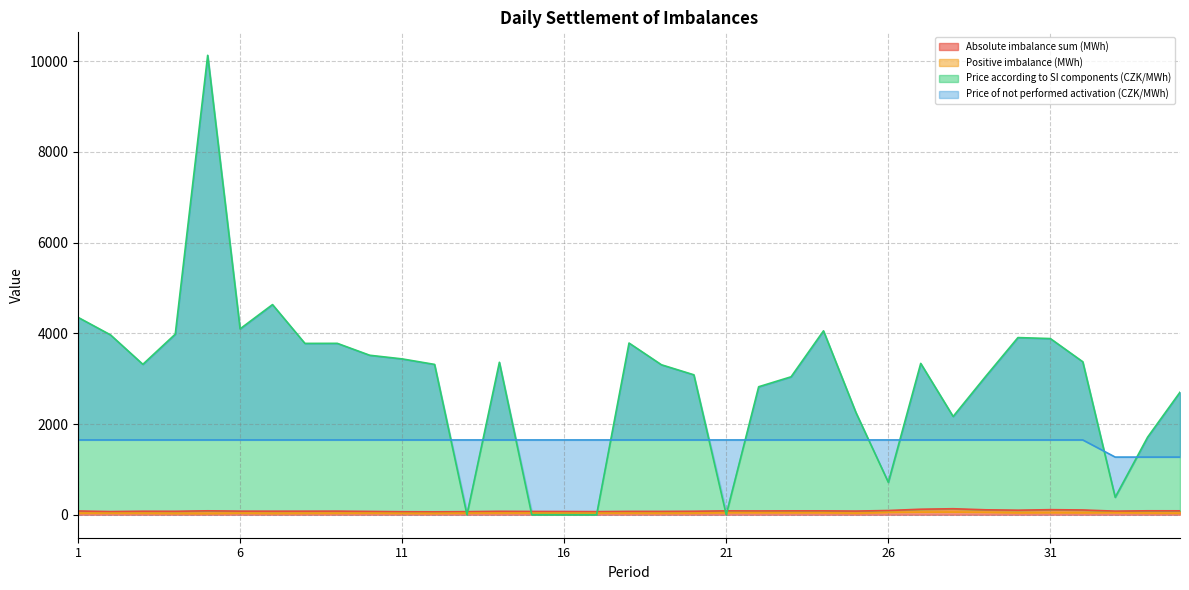

At 28, list the series in order from largest to smallest.

Price according to SI components (CZK/MWh), Price of not performed activation (CZK/MWh), Absolute imbalance sum (MWh), Positive imbalance (MWh)